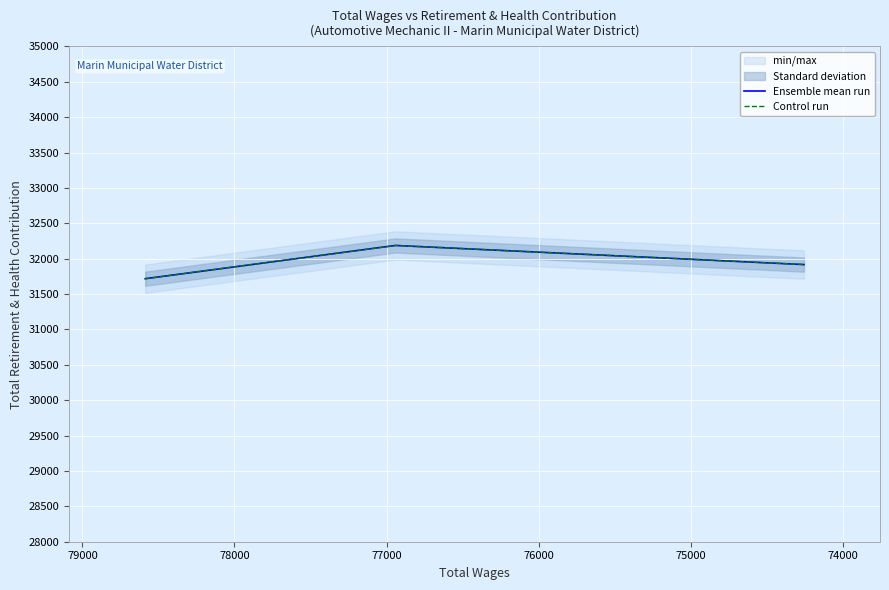

Is this an area chart (filled region under the line)?

No